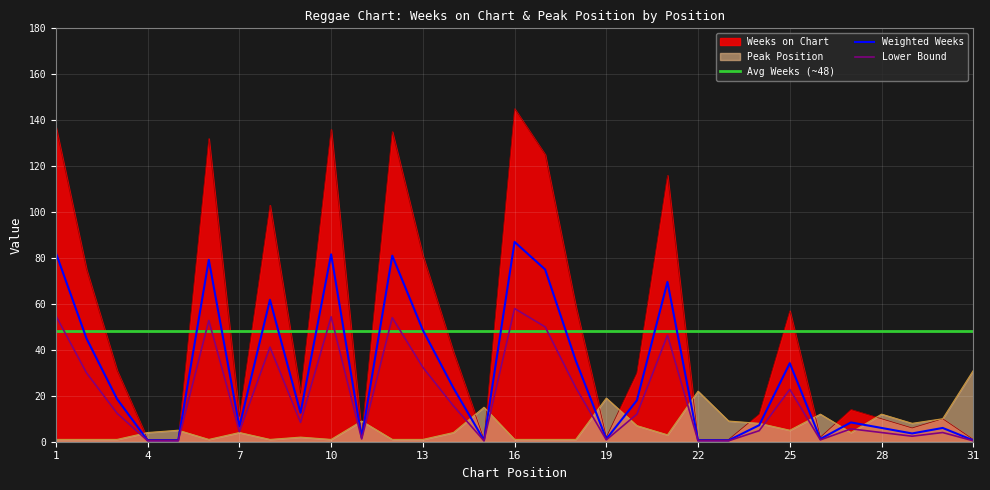

The Lower Bound series shows 0.4 at 22. True or false?

True